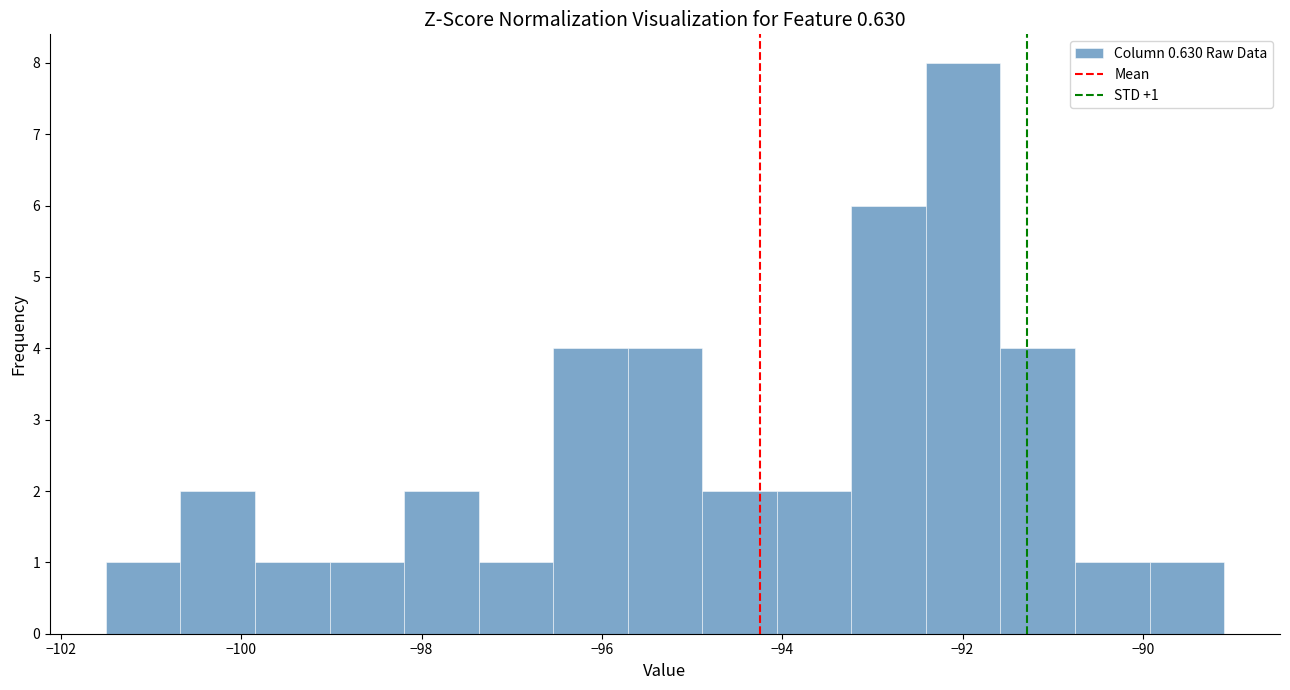

Over which range of the x-axis is the bar tallest?

-92.4 to -91.6